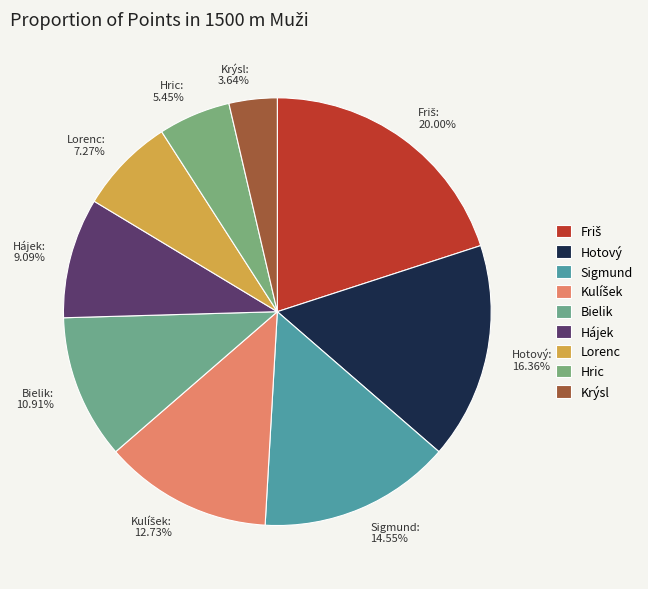

Count the number of slices in the pie.

9